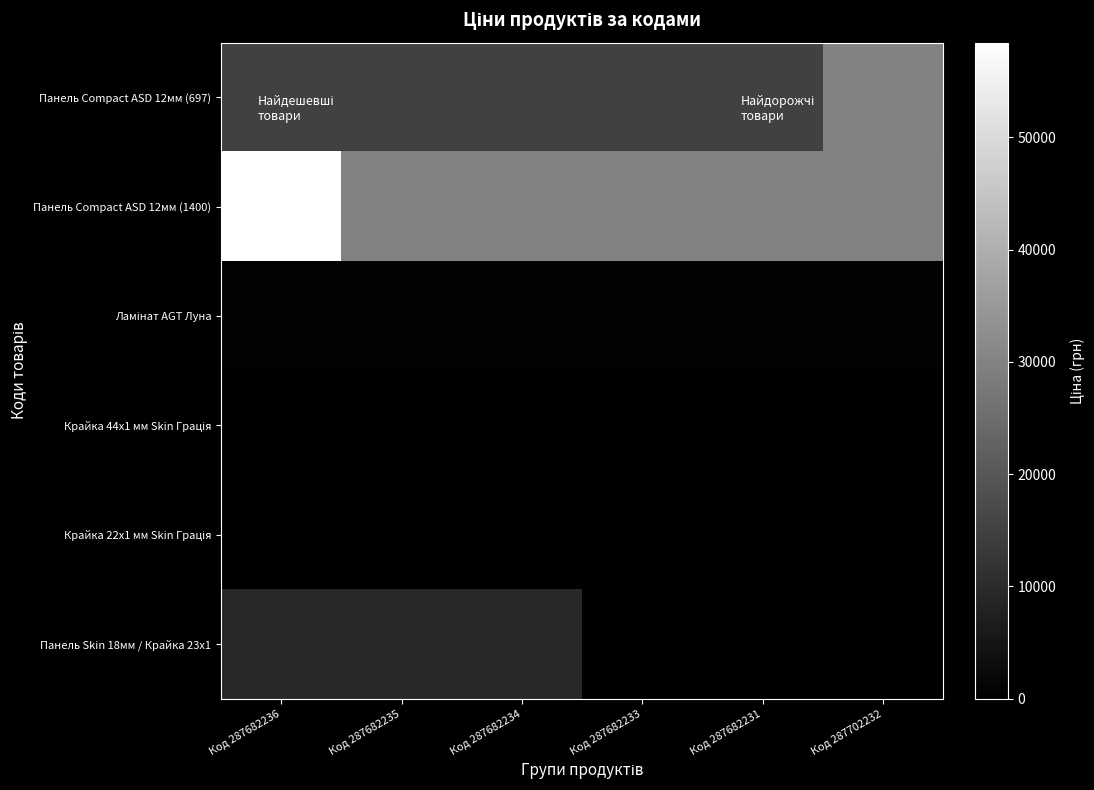

Rank the series at Код 287682234 from lowest to highest value.

Крайка 22x1 мм Skin Грація, Крайка 44x1 мм Skin Грація, Ламінат AGT Луна, Панель Skin 18мм / Крайка 23x1, Панель Compact ASD 12мм (697), Панель Compact ASD 12мм (1400)